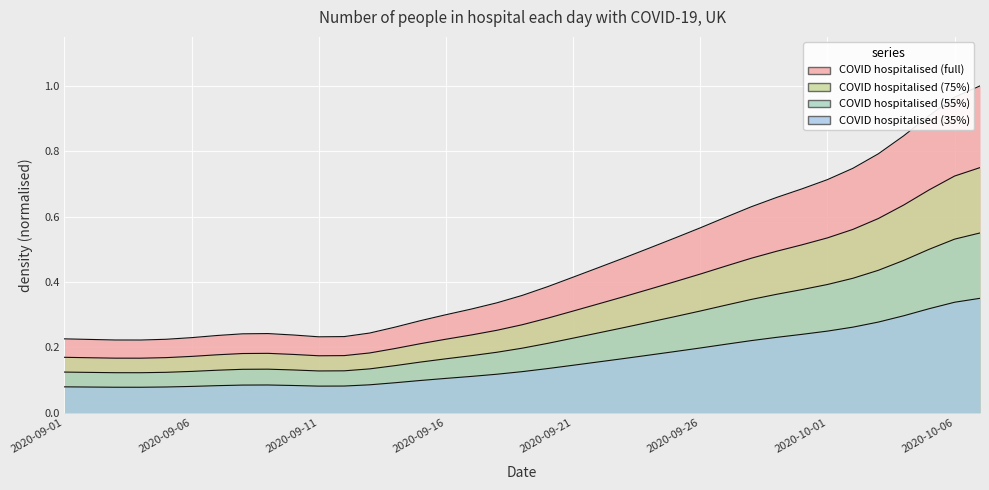

Count the number of data series in this chart.

1